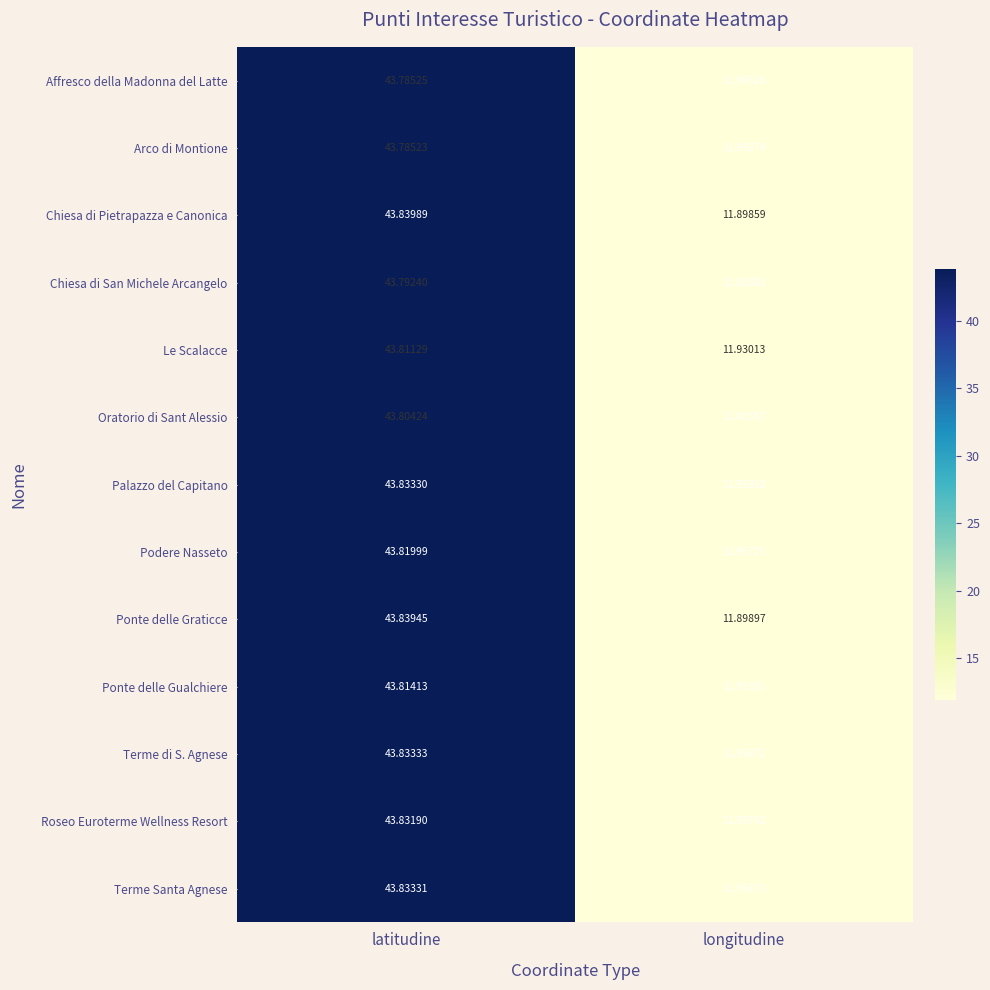

Which series has the largest total across all categories?

Oratorio di Sant Alessio